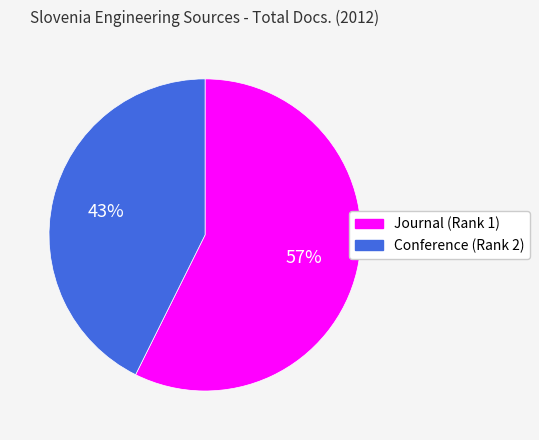

To the nearest percent, what is the average slice percentage?

50%